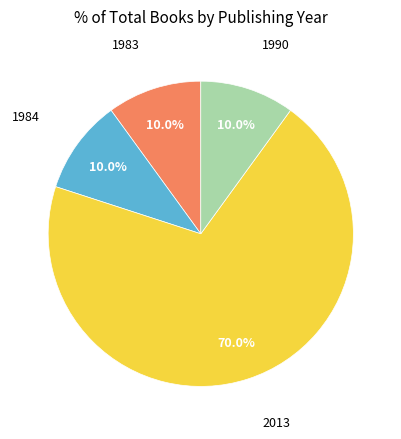

Is there a majority slice in this chart?

Yes